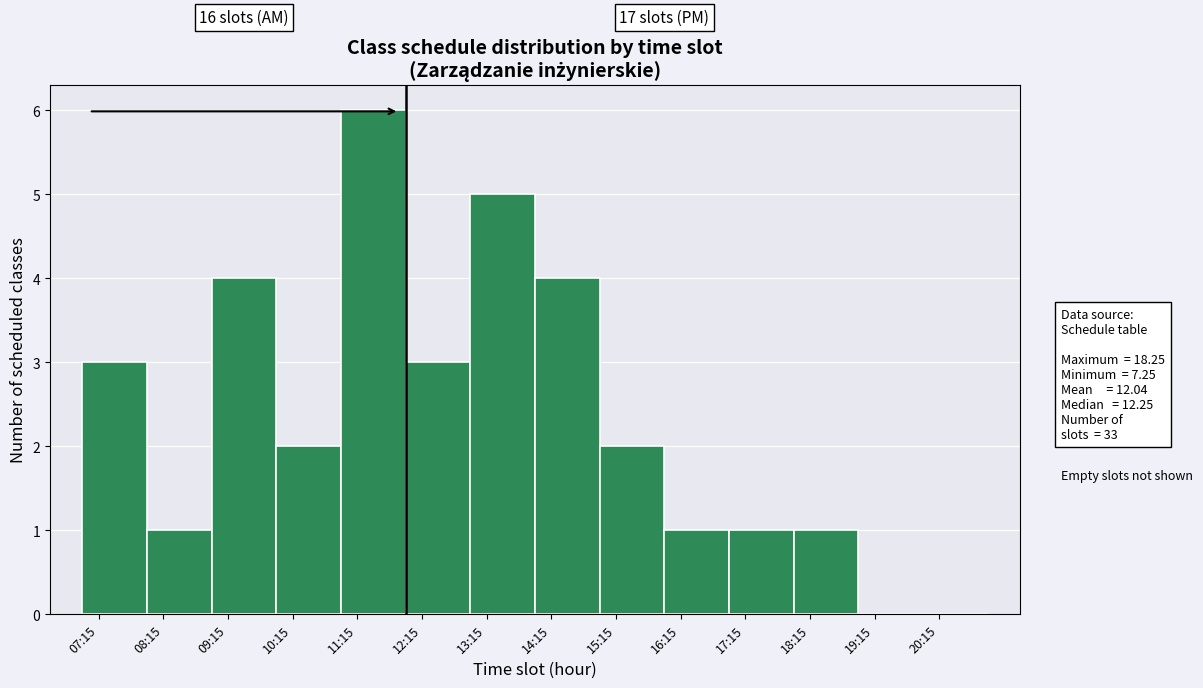

Reading left to right, what are all the values shown in this chart?

07:15=3	08:15=1	09:15=4	10:15=2	11:15=6	12:15=3	13:15=5	14:15=4	15:15=2	16:15=1	17:15=1	18:15=1	19:15=0	20:15=0